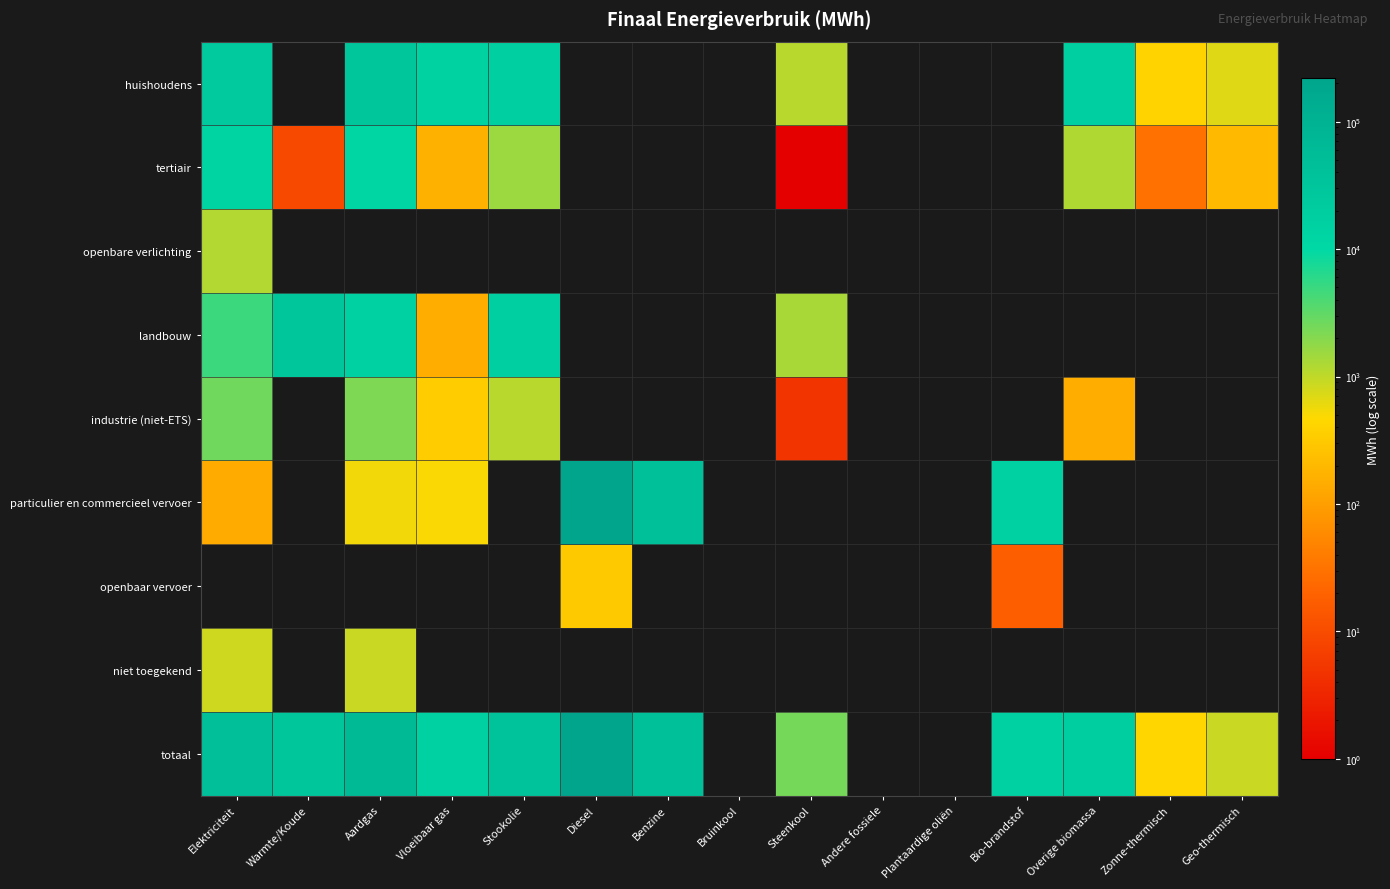

What is the greatest value displayed?

218851.9